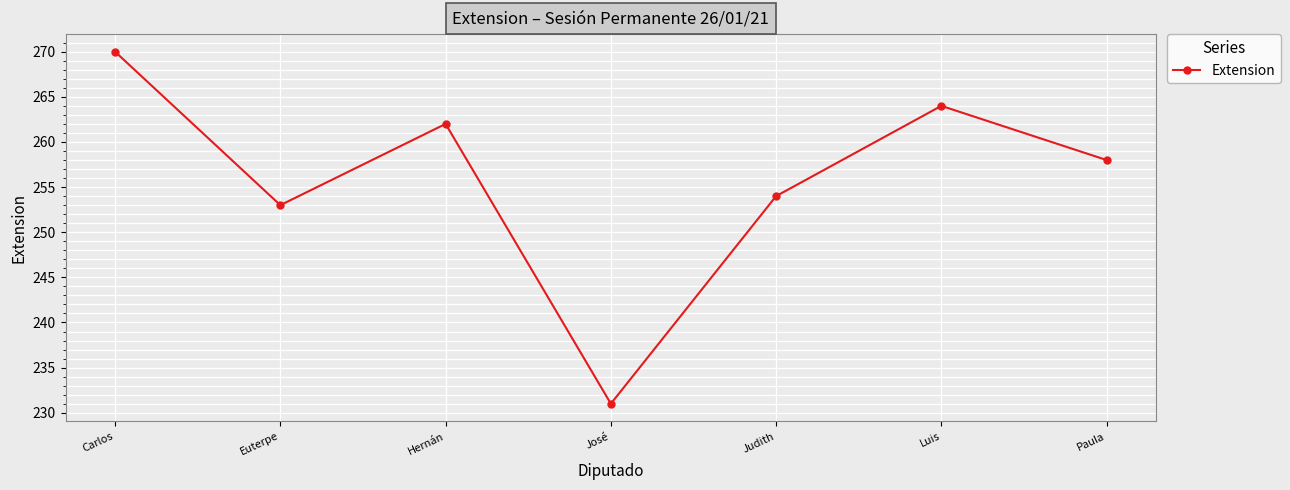

List the labels in order of value, smallest first.

José, Euterpe, Judith, Paula, Hernán, Luis, Carlos